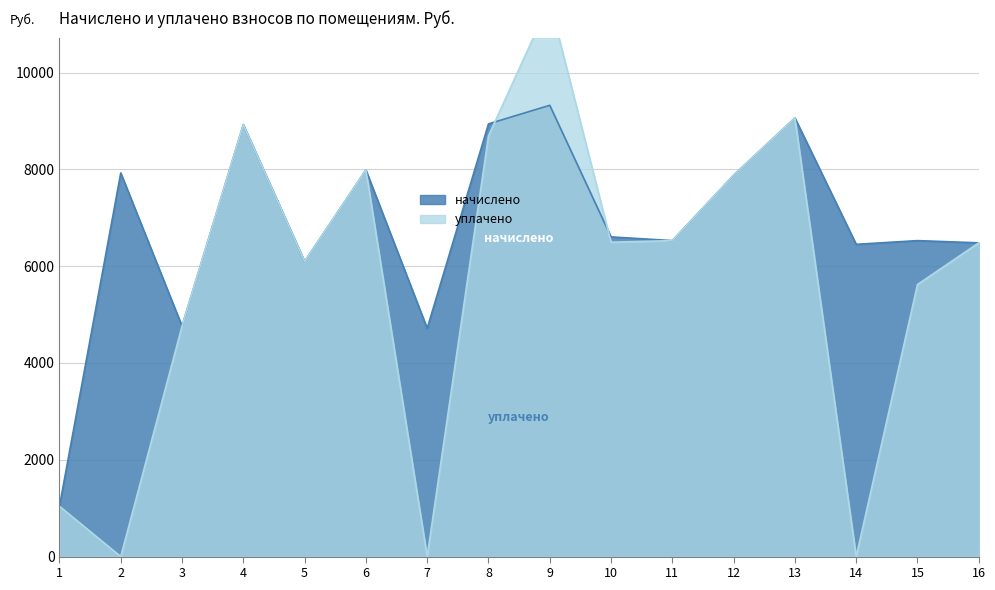

What is the value of the начислено point at the 12th from the left?

7879.7